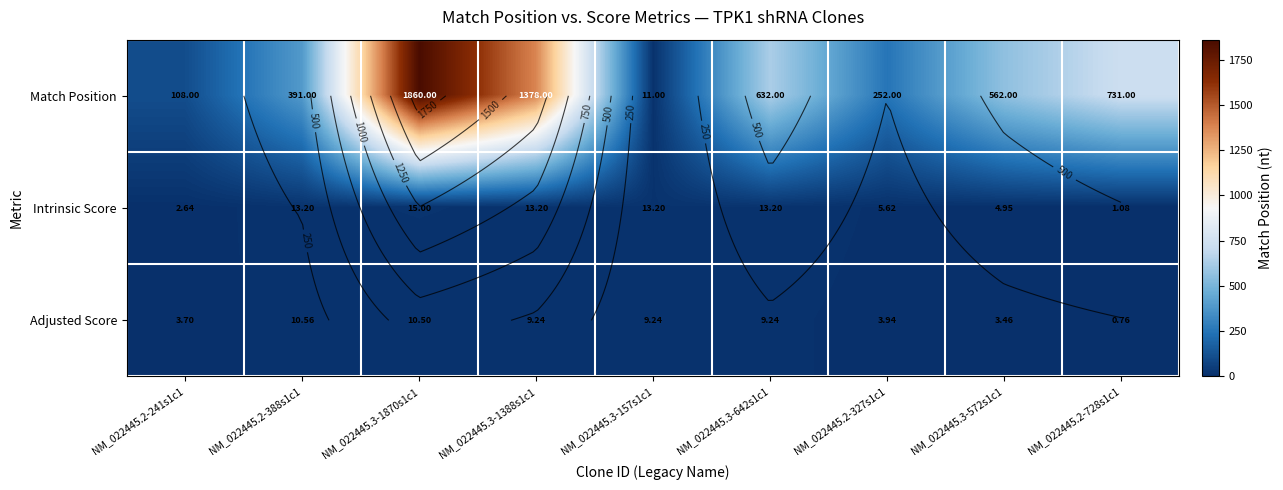

Read the Match Position value at NM_022445.3-1870s1c1.

1860.0